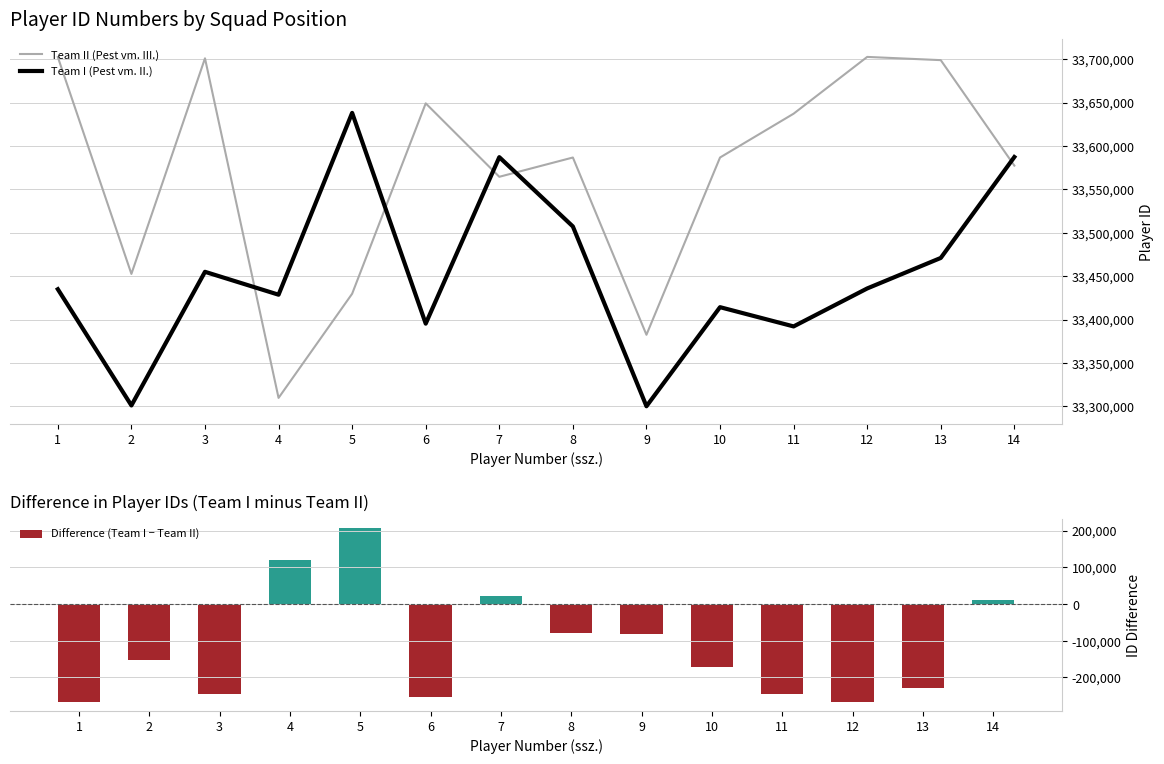

What is the average value of the Team II (Pest vm. III.) series?

33570128